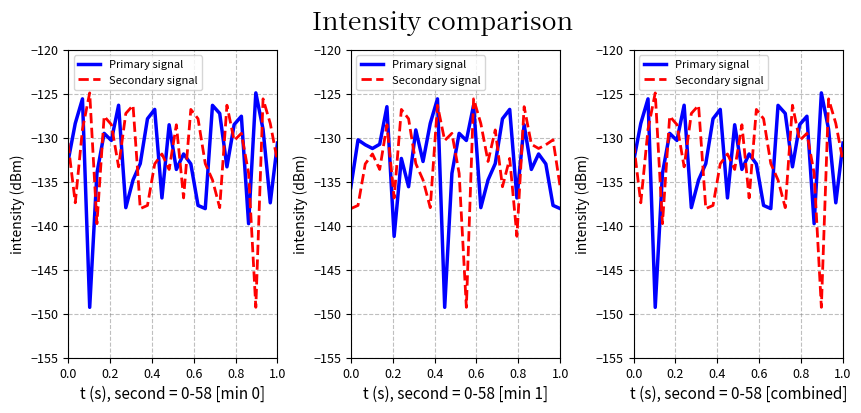

True or false: Primary signal has a value of -128.4 at 0.2.

True